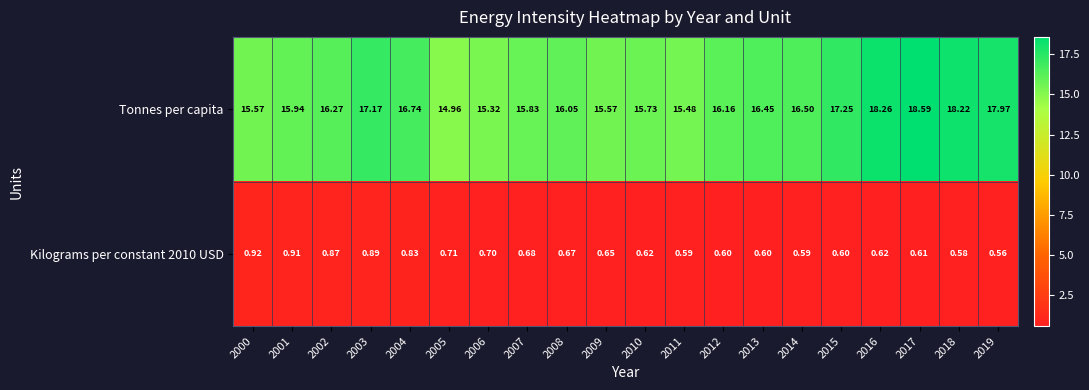

Rank the series by their maximum value, from highest to lowest.

Tonnes per capita, Kilograms per constant 2010 USD